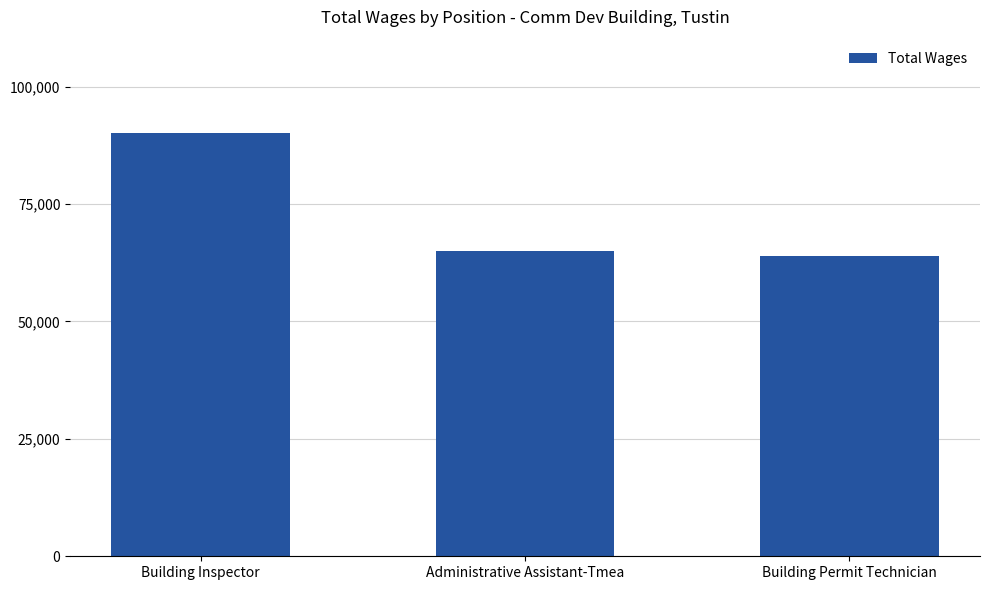

How many data points does each series have?

3